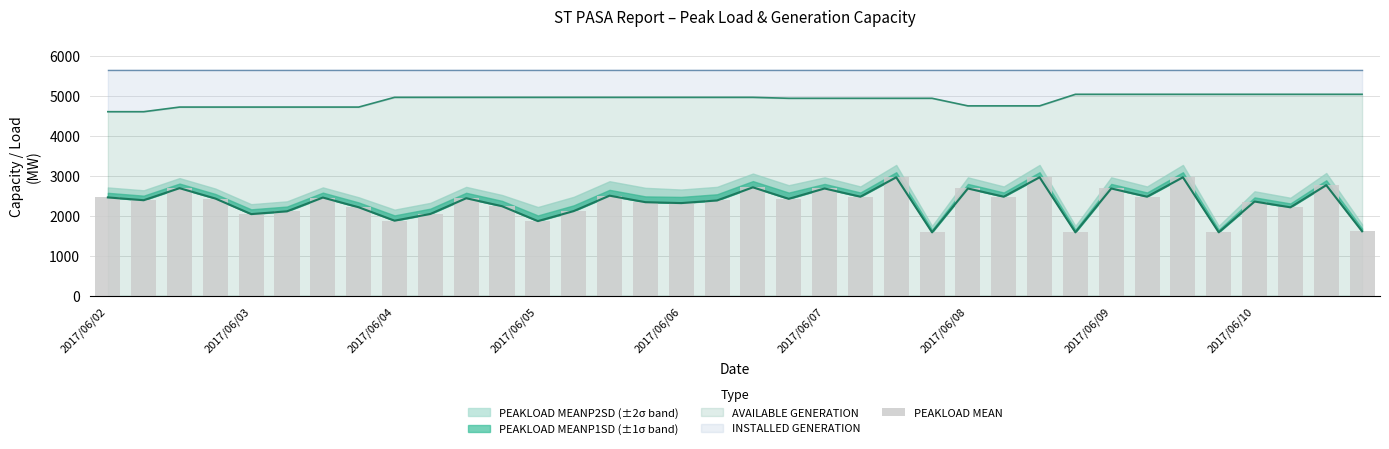

What is the minimum value shown in the chart?

1584